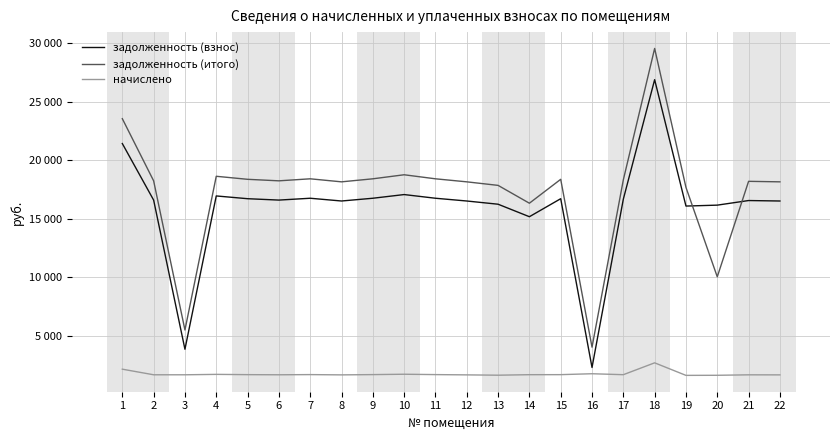

True or false: задолженность (взнос) has more than 0 points higher than both neighbors.

True